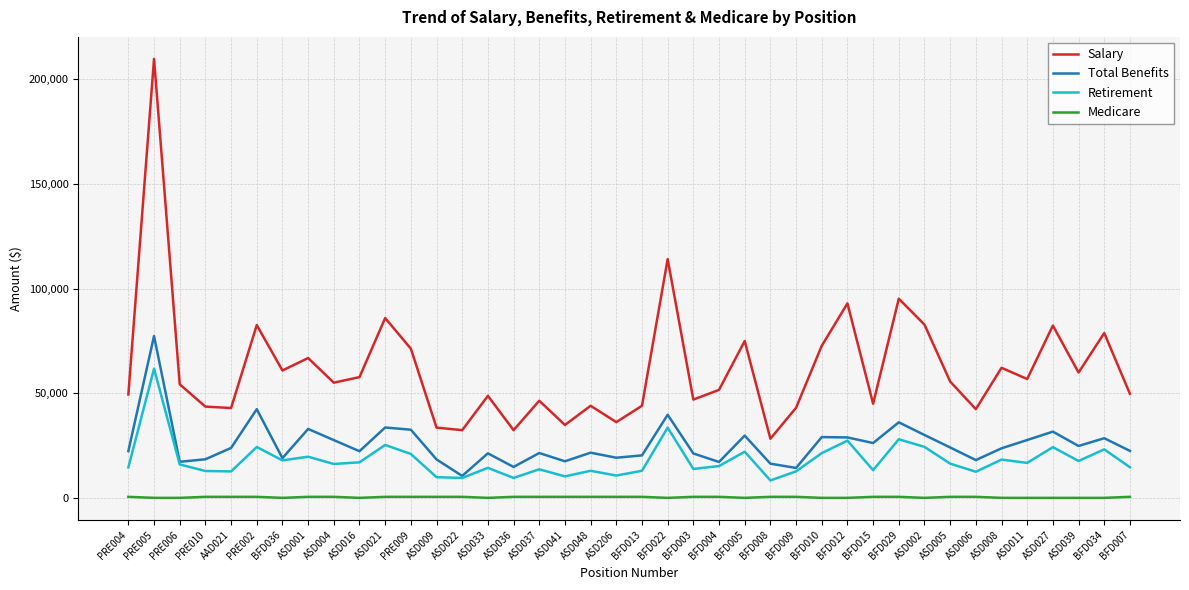

Is it true that Salary equals 70803 at AAD021?

False